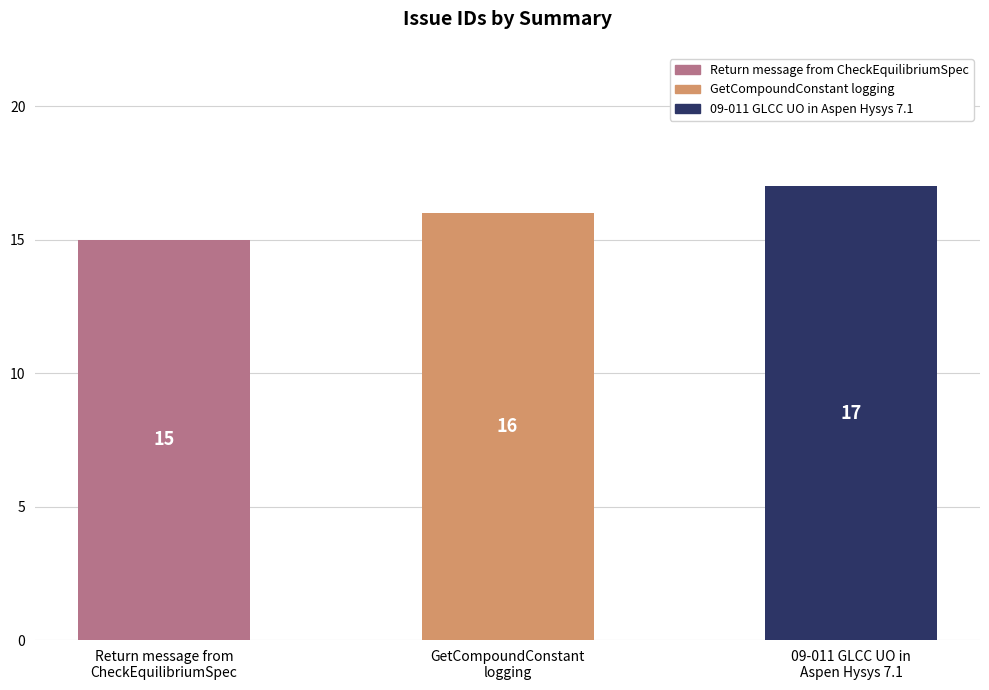

How many categories are shown in the chart?

3